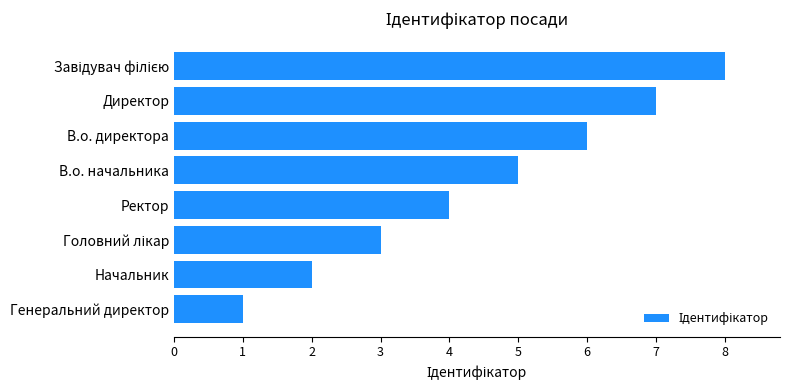

What is the smallest value displayed?

1